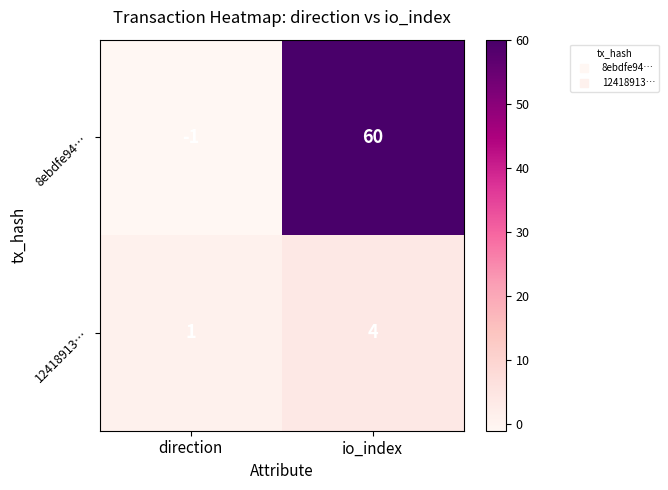

True or false: 8ebdfe94… has a value of 60 at io_index.

True